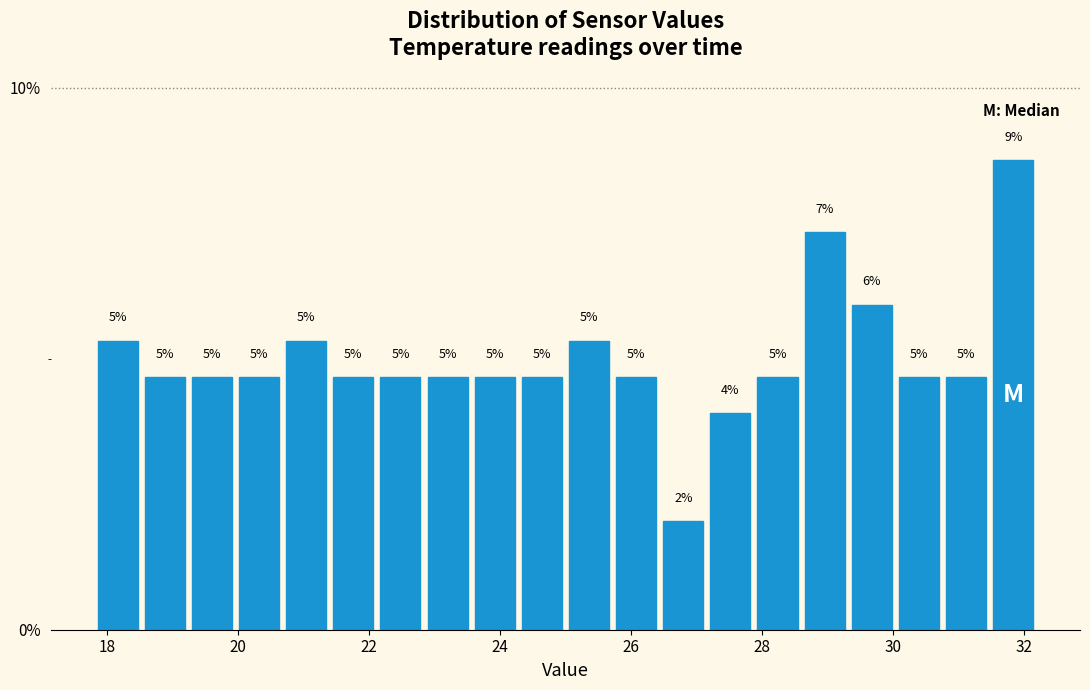

Around what value on the x-axis is the tallest bar? Give the approximate position of its centre, as read against the axis.

31.8